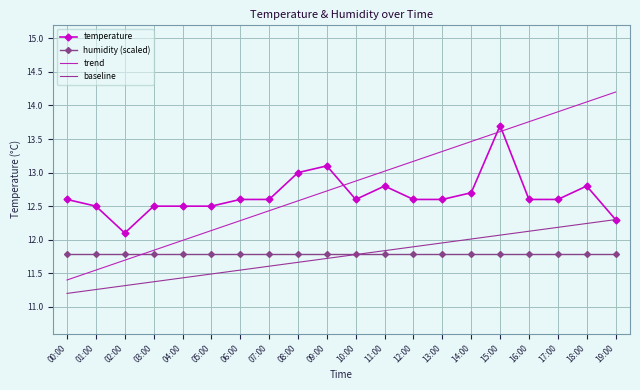

At which label does baseline reach its minimum?

00:00